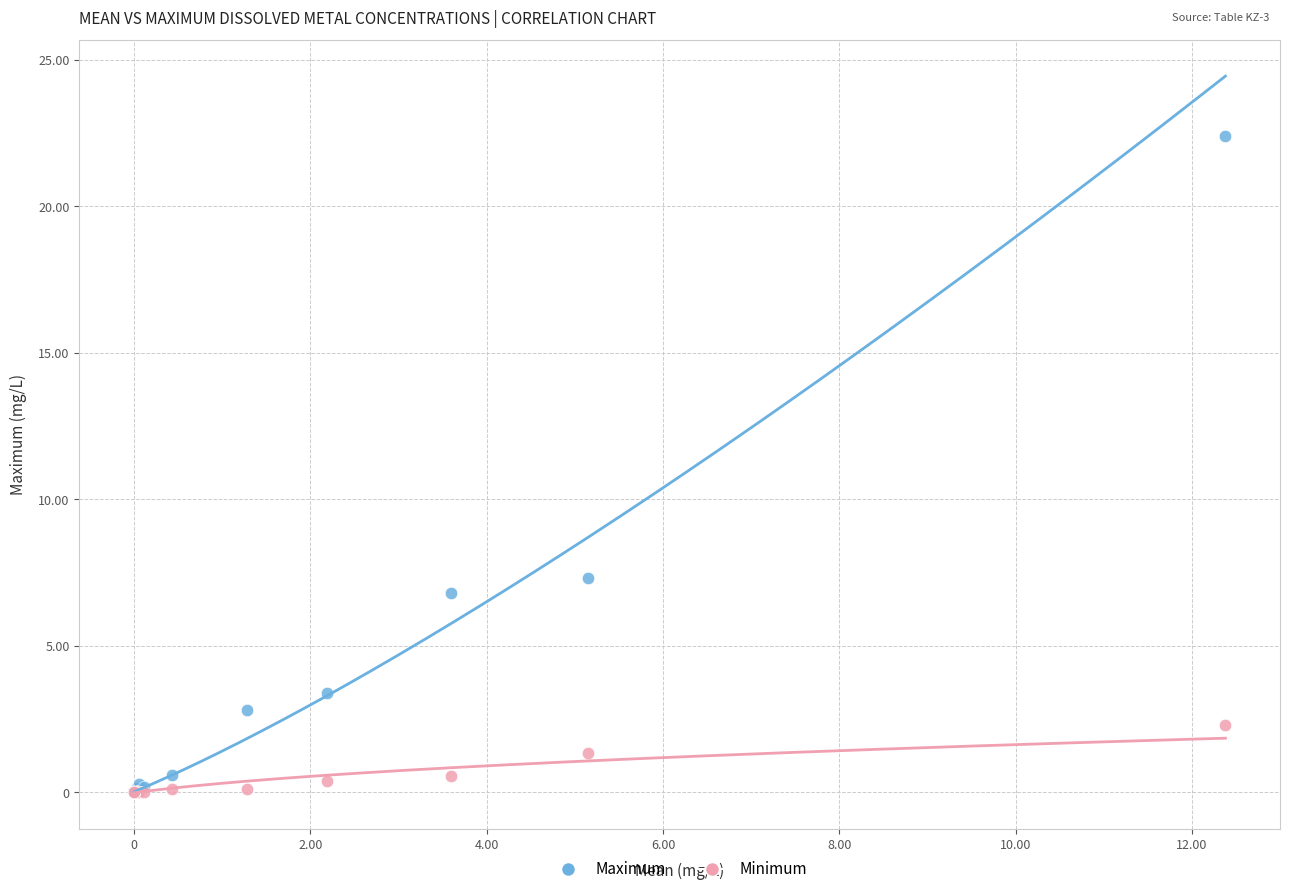

Across all series, what Y value is closest to 11?

7.3